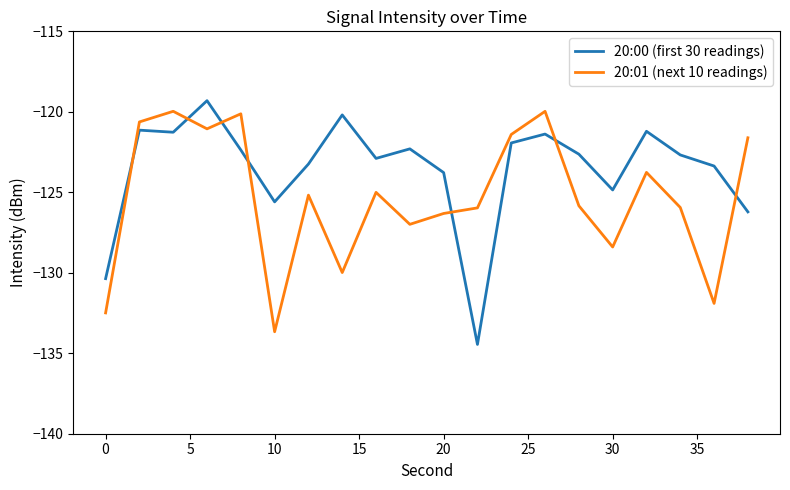

List the series in order of their overall mean, highest first.

20:00 (first 30 readings), 20:01 (next 10 readings)